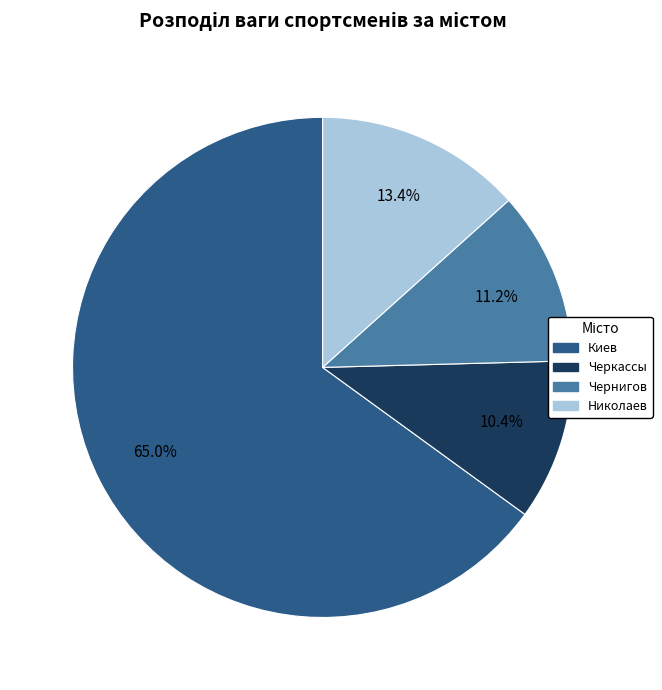

Between Чернигов and Черкассы, which is larger?

Чернигов